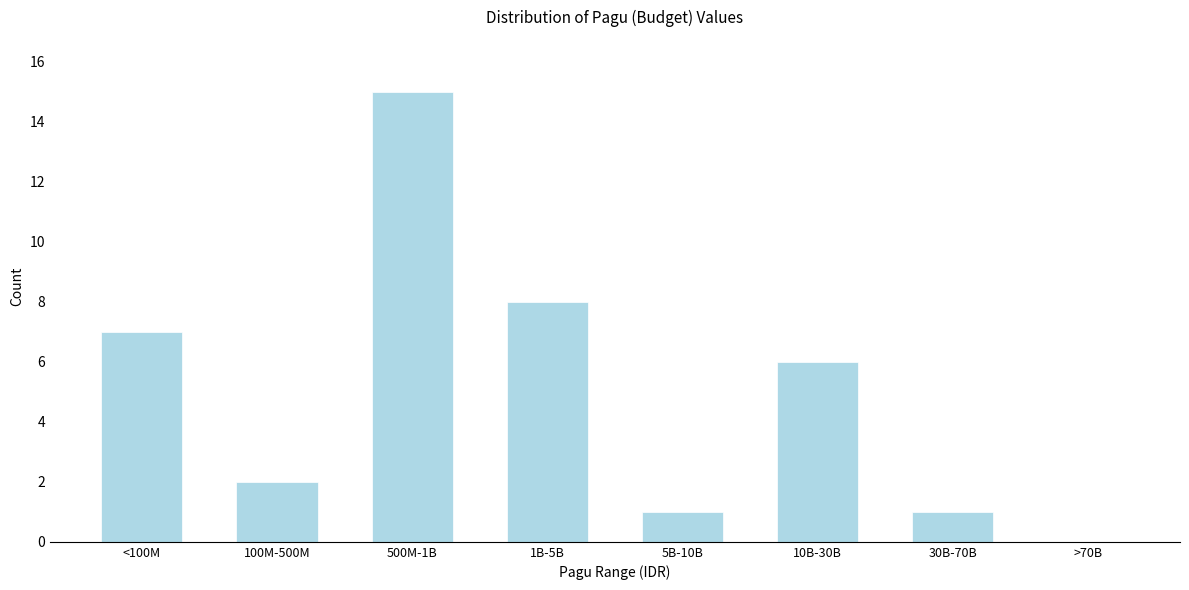

Reading left to right, transcribe all the data shown in this chart.

<100M=7	100M-500M=2	500M-1B=15	1B-5B=8	5B-10B=1	10B-30B=6	30B-70B=1	>70B=0